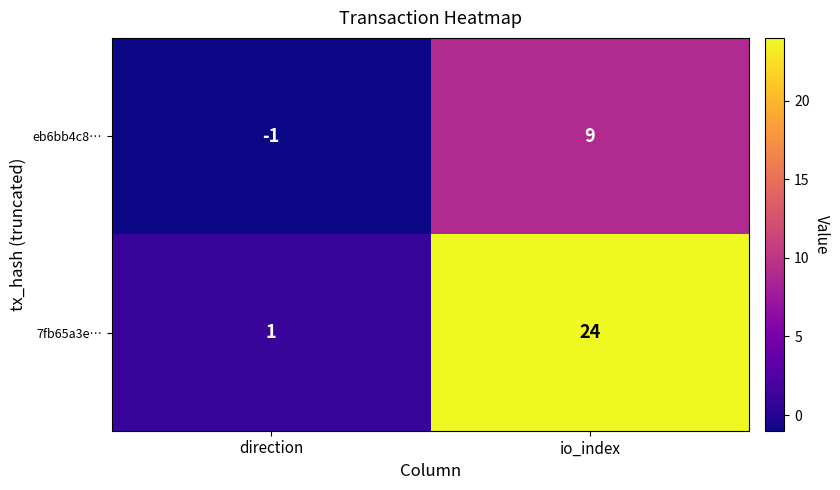

Reading left to right, list all the values displayed in this chart.

eb6bb4c8…: direction=-1	io_index=9
7fb65a3e…: direction=1	io_index=24